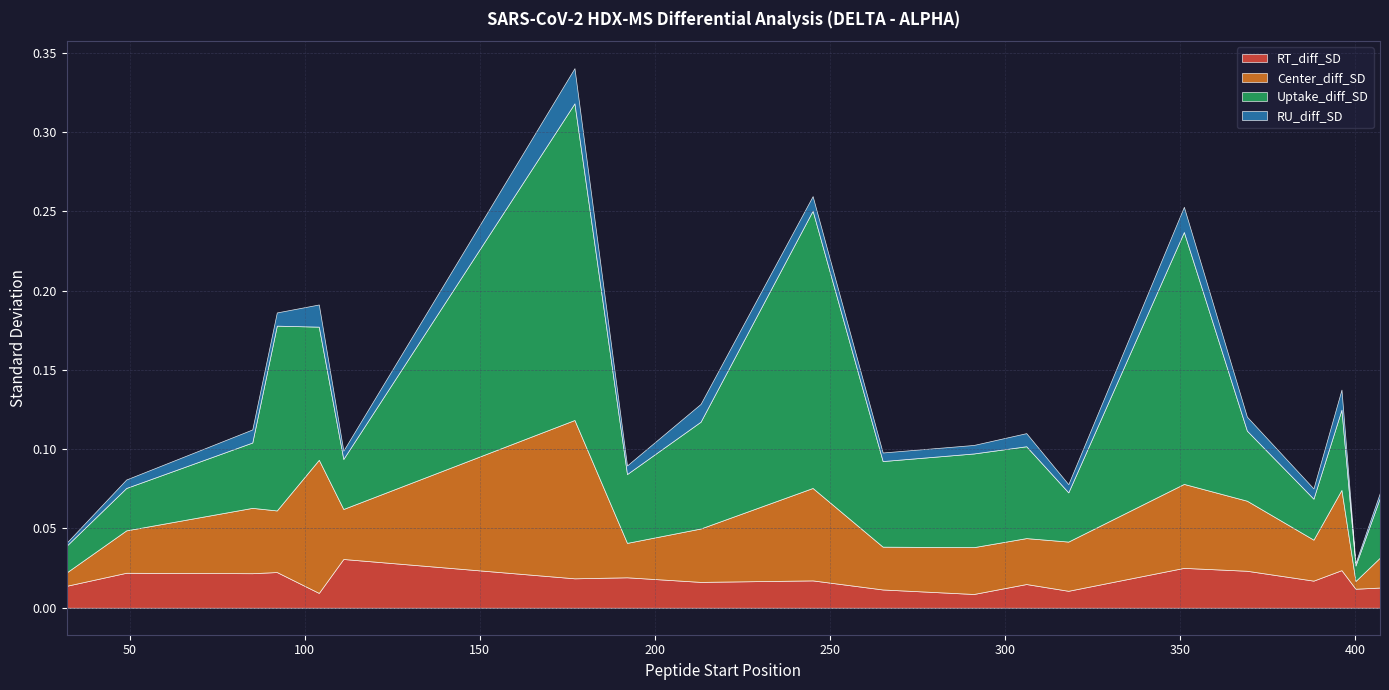

Which series changed the most between 177 and 306?

Uptake_diff_SD